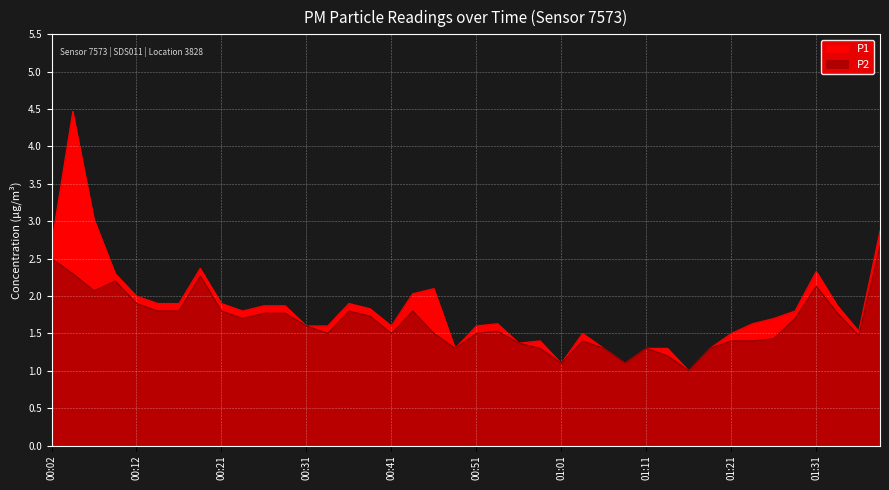

Which series has the widest spread of values?

P1